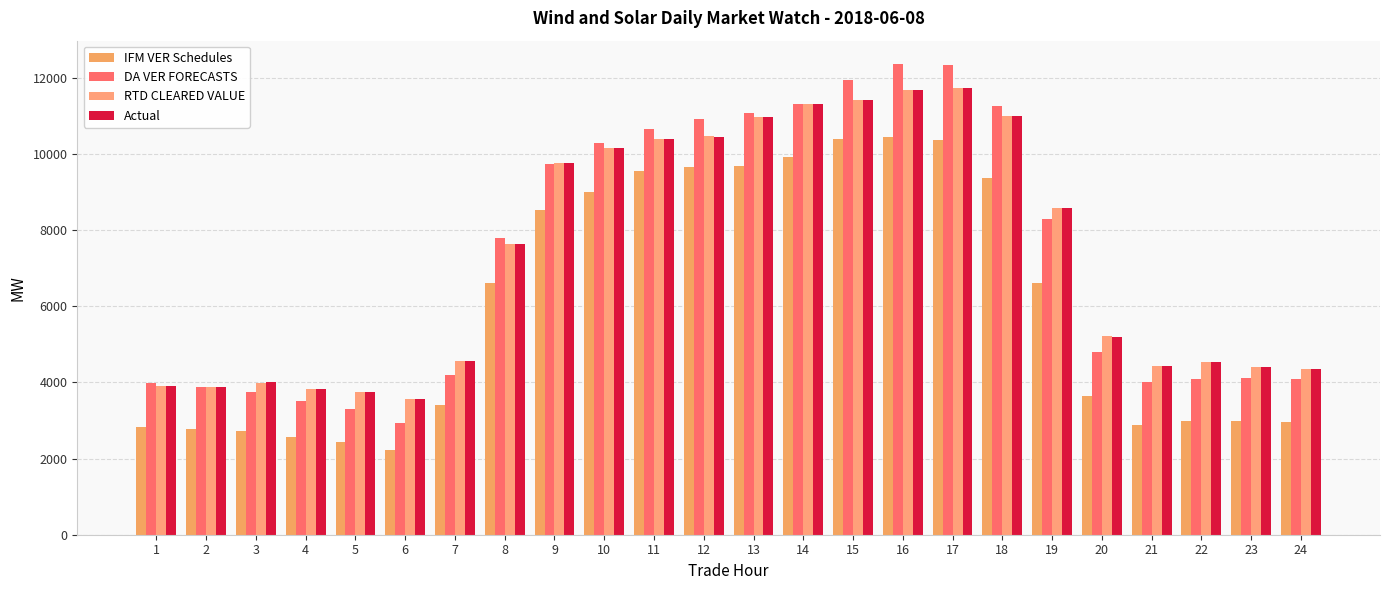

Where is IFM VER Schedules nearest to the value 6347?

19